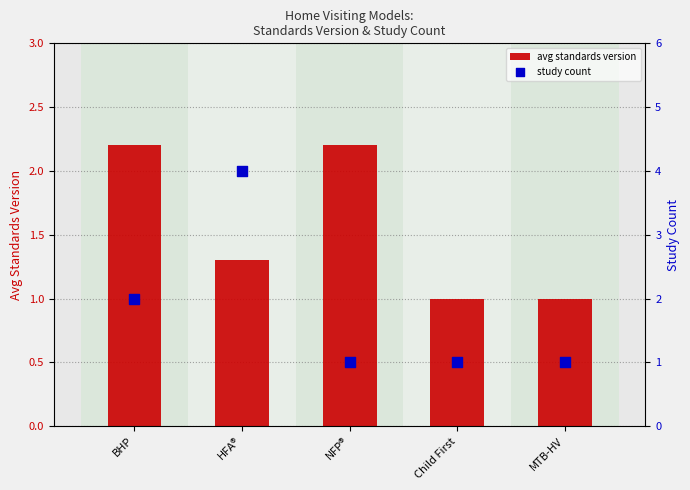

What is the total value across all series at NFP®?

3.2